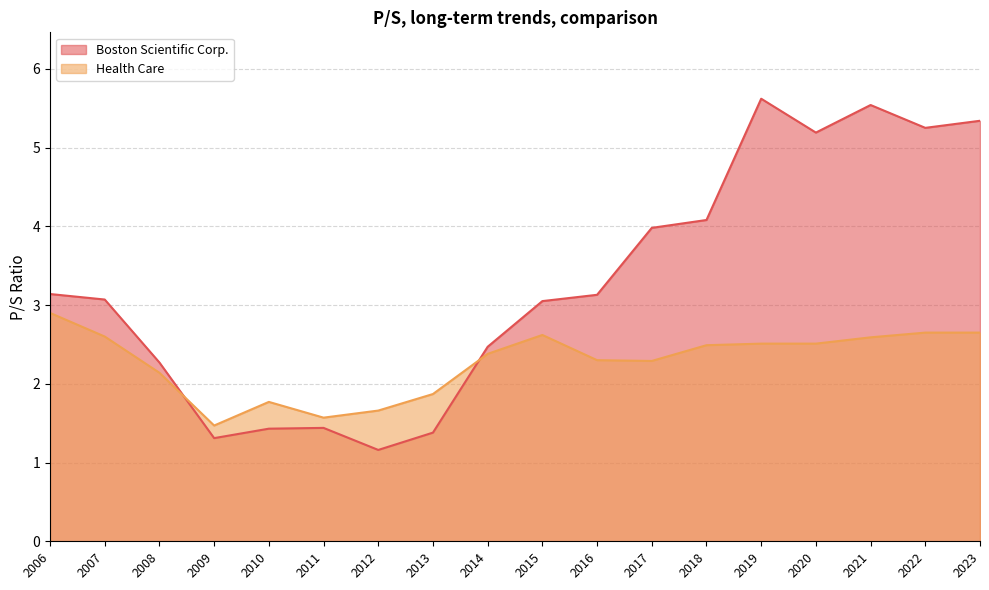

Count the number of categories in the chart.

18